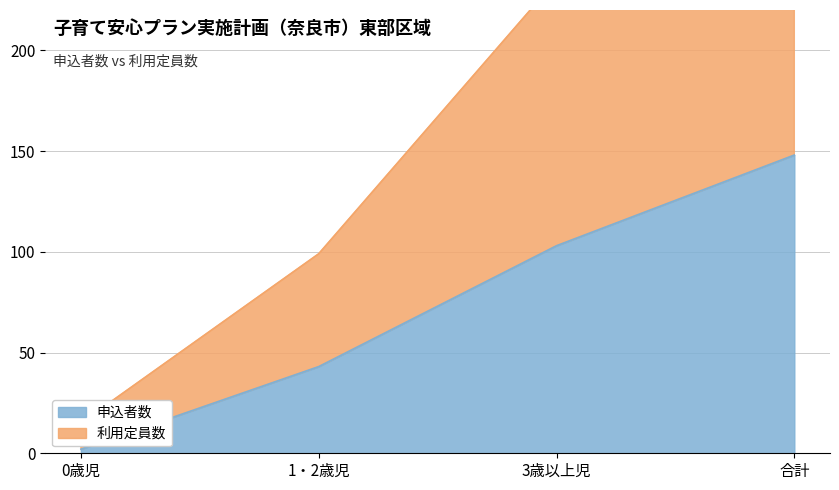

At how many categories does at least one series exceed 271?

1